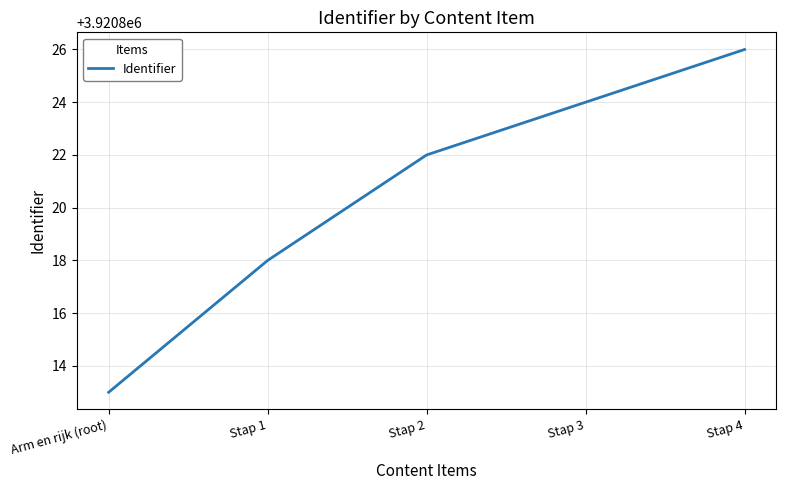

Is it true that the value at Stap 3 is 902681?

False